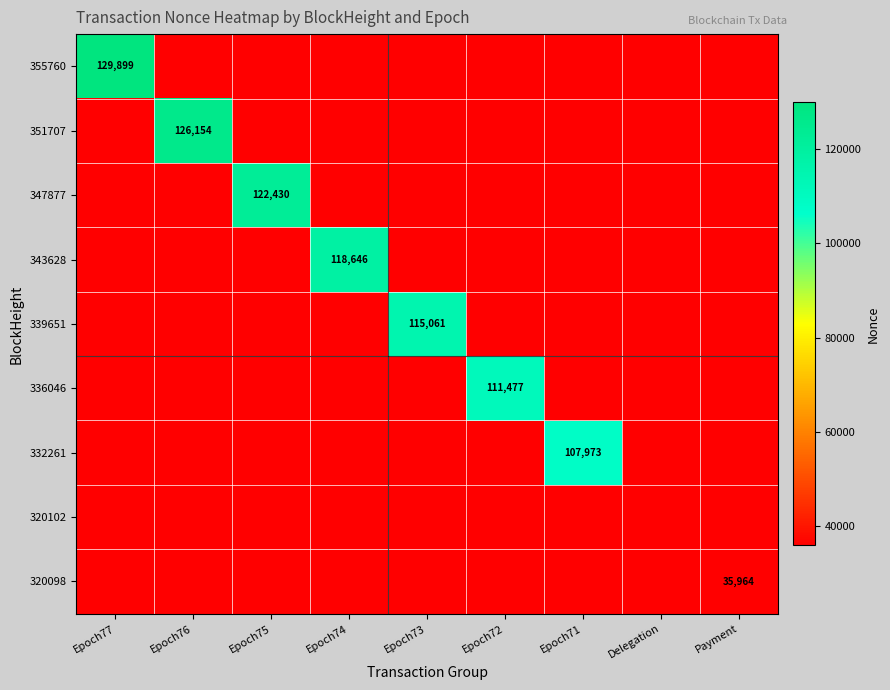

Rank the series by their maximum value, from highest to lowest.

355760, 351707, 347877, 343628, 339651, 336046, 332261, 320102, 320098